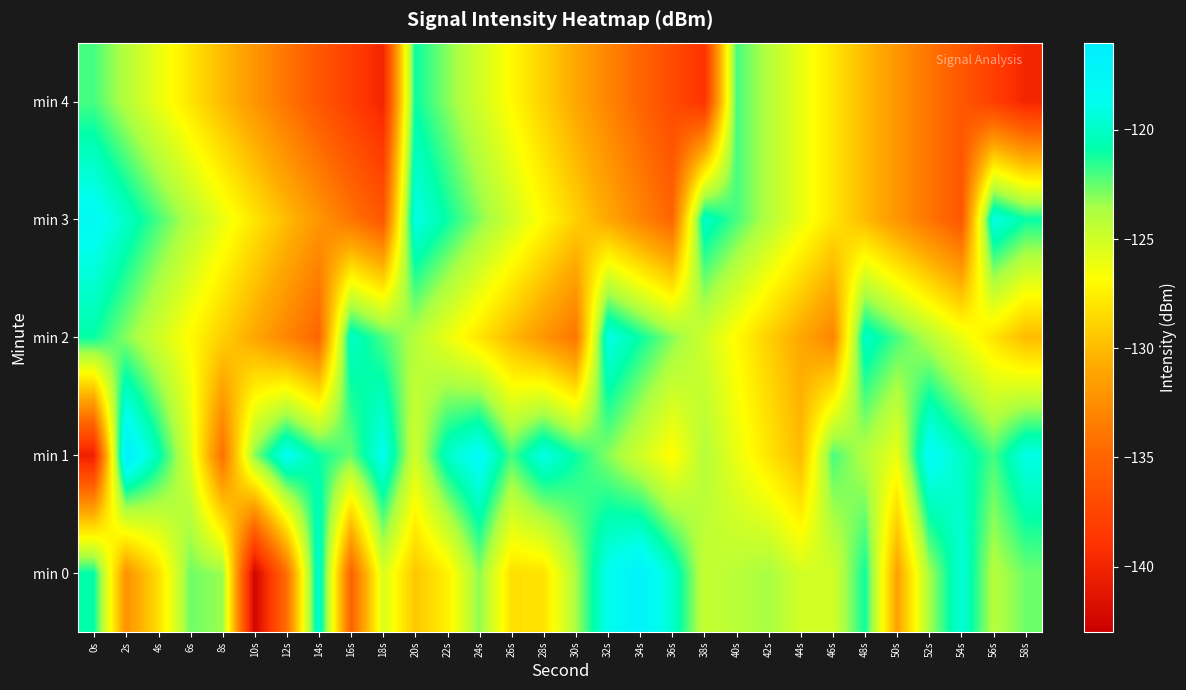

List the series in order of their peak value, highest first.

min 1, min 0, min 3, min 2, min 4